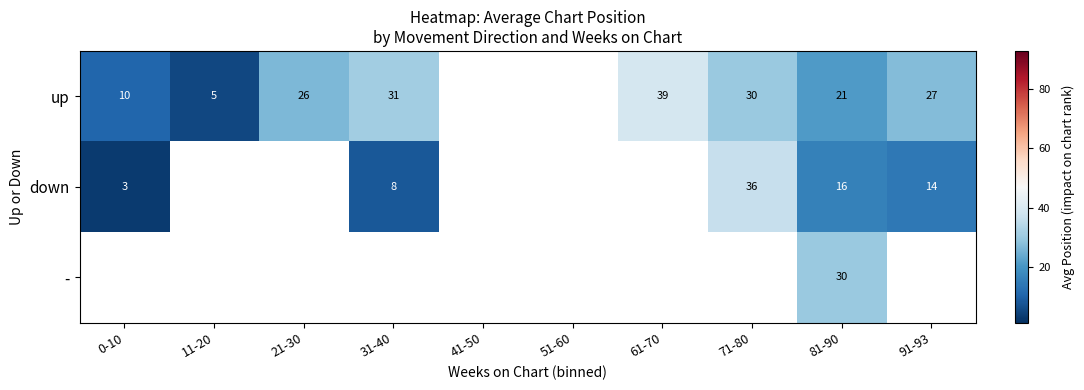

Is the value of up at 31-40 greater than the value of - at 81-90?

Yes